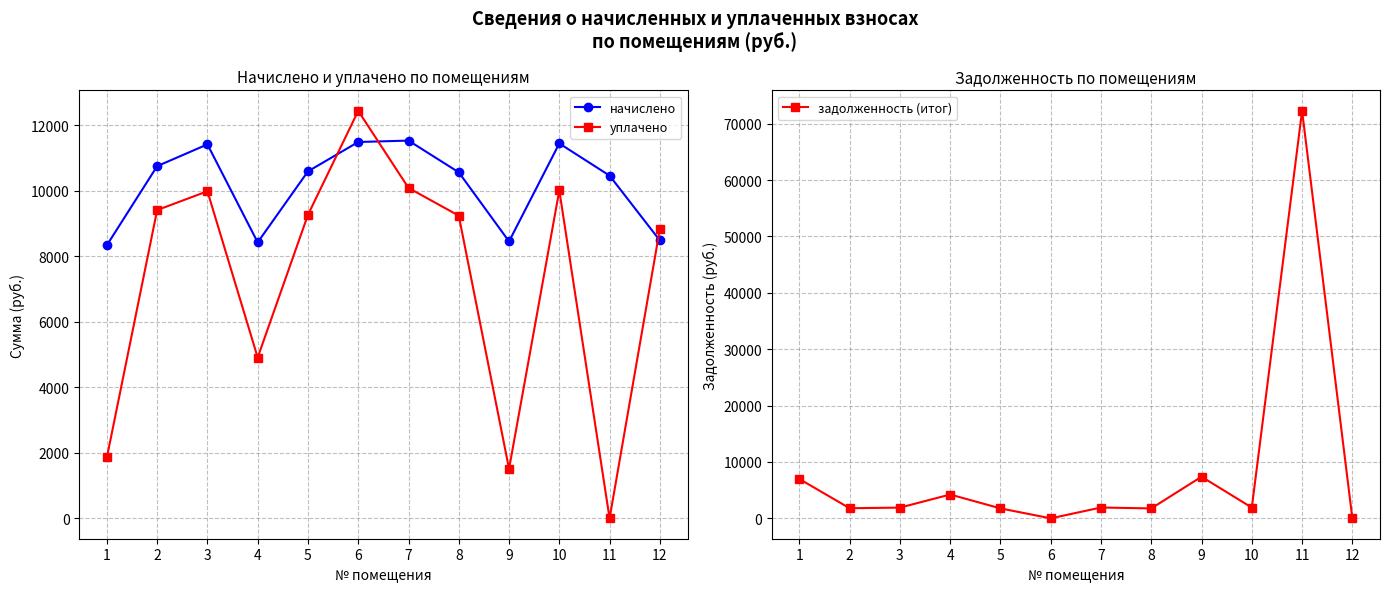

Rank the series by their maximum value, from highest to lowest.

задолженность (итог), уплачено, начислено